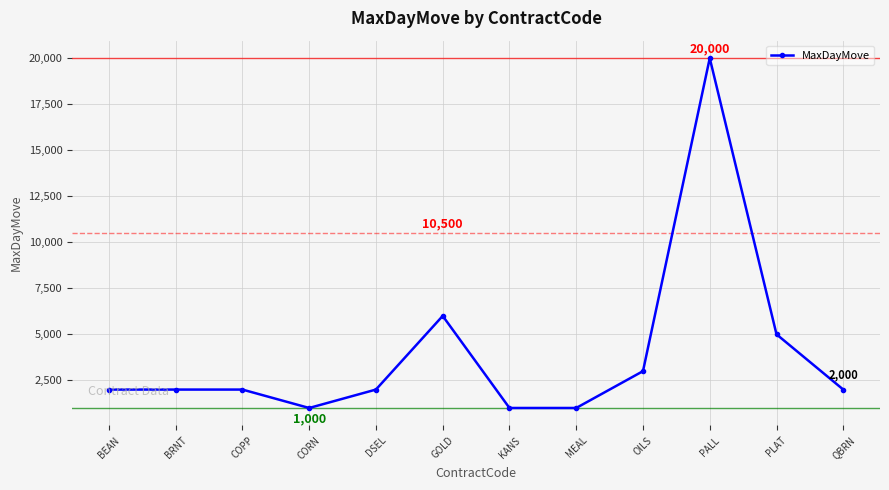

What is the label of the 6th point from the right?

KANS